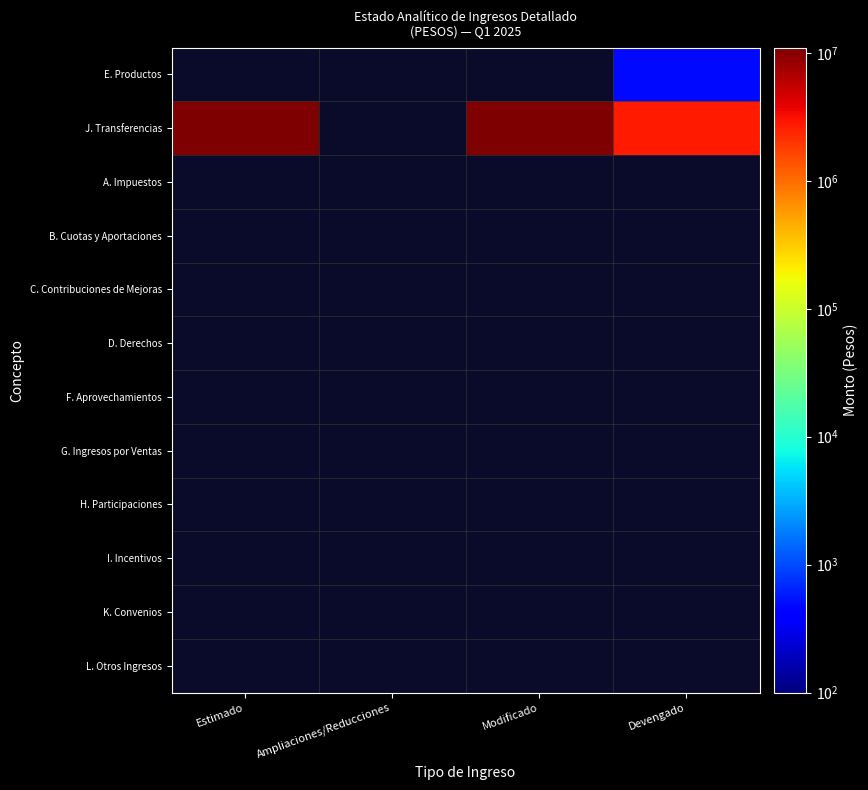

List the series in order of their peak value, lowest first.

E. Productos, J. Transferencias, A. Impuestos, B. Cuotas y Aportaciones, C. Contribuciones de Mejoras, D. Derechos, F. Aprovechamientos, G. Ingresos por Ventas, H. Participaciones, I. Incentivos, K. Convenios, L. Otros Ingresos